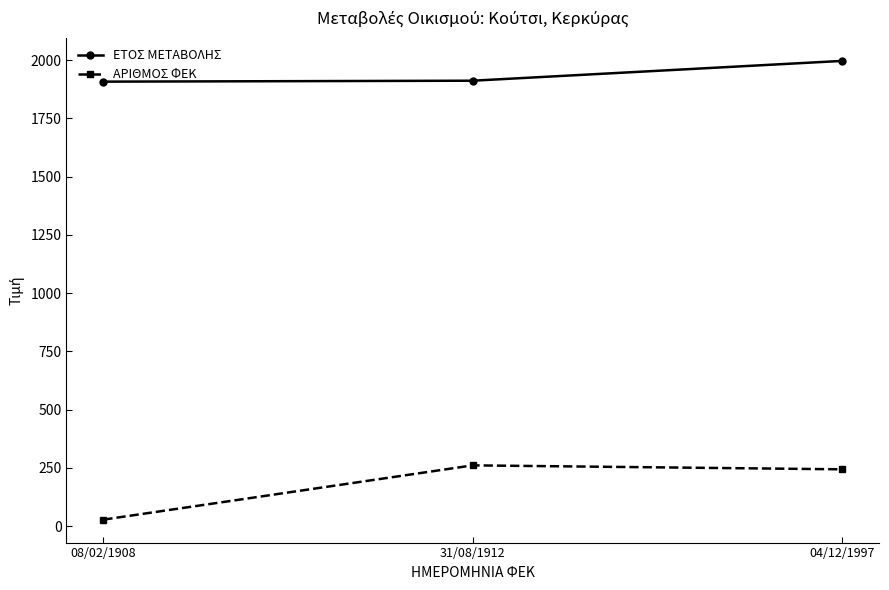

The ΑΡΙΘΜΟΣ ΦΕΚ series shows 28 at 08/02/1908. True or false?

True